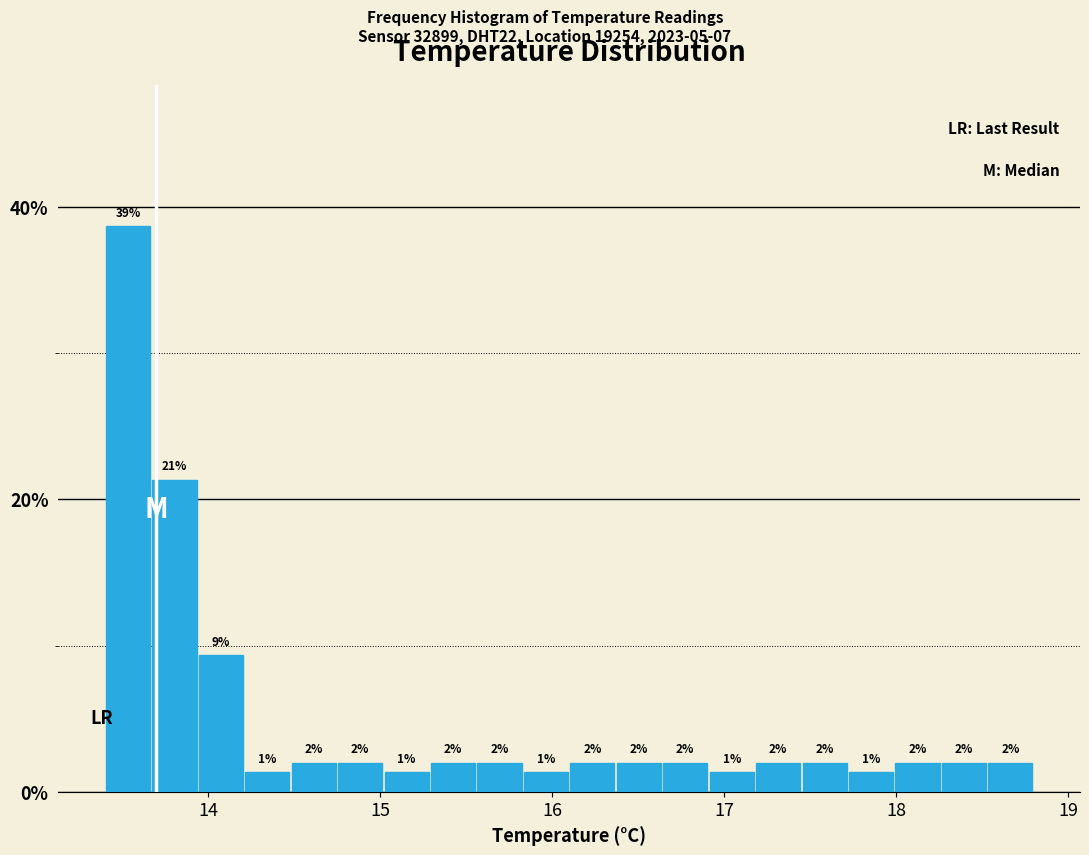

Read against the x-axis, roughly where is the centre of the tallest bar?

13.5